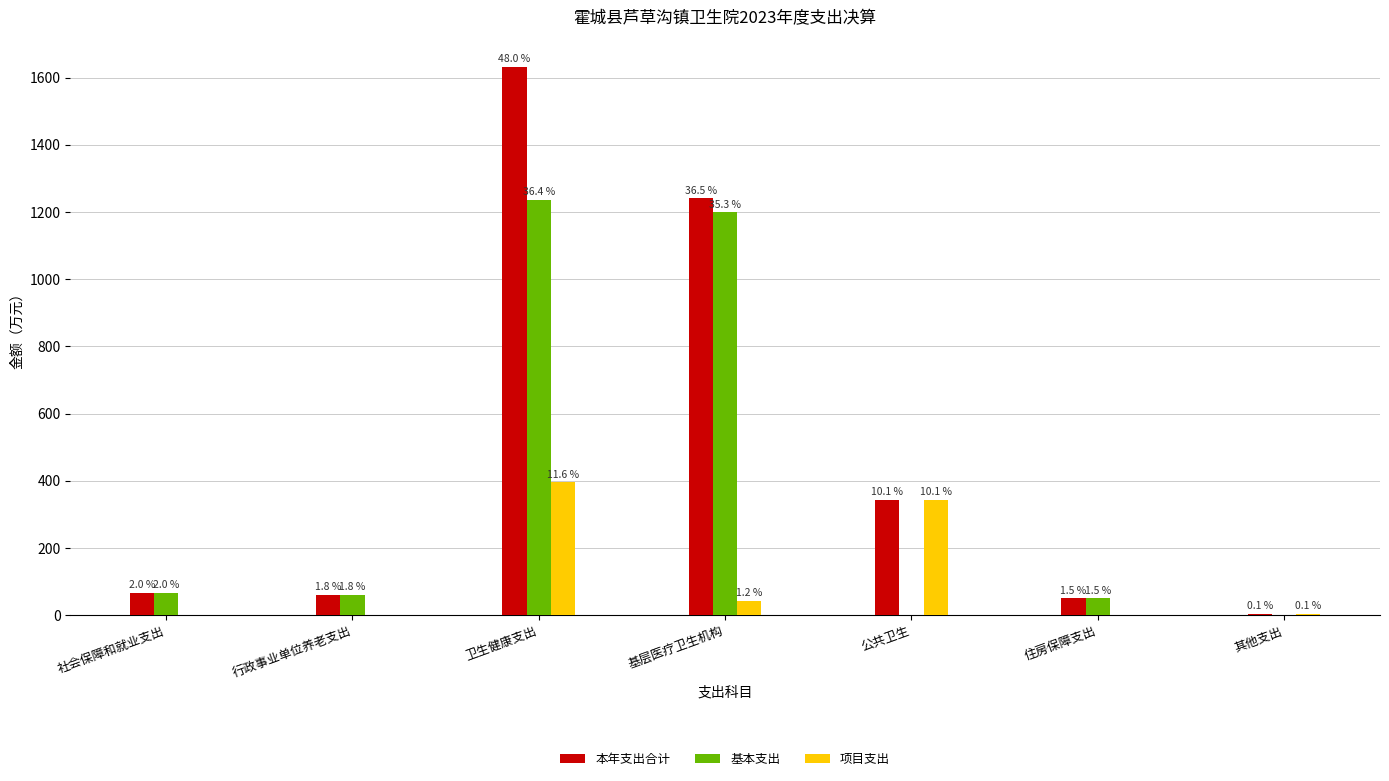

Are the bars horizontal?

No